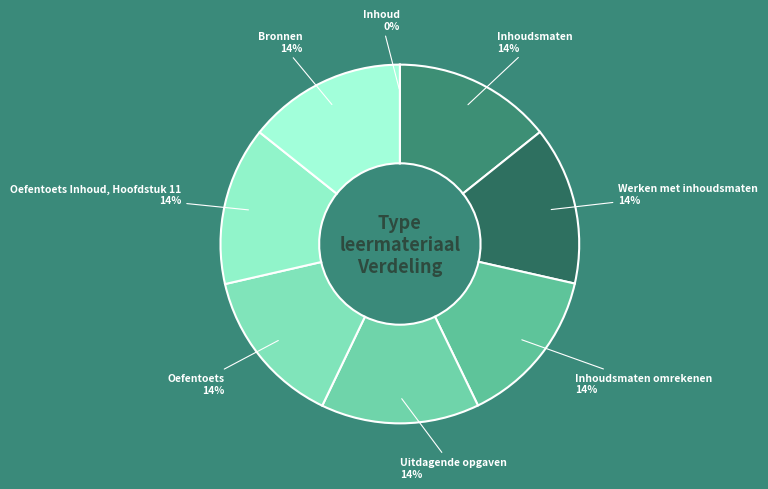

Is it true that Bronnen is 14% of the pie?

True